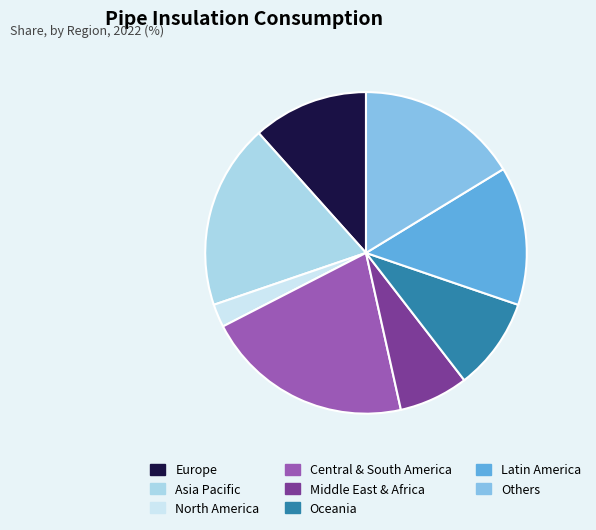

Is there a majority slice in this chart?

No